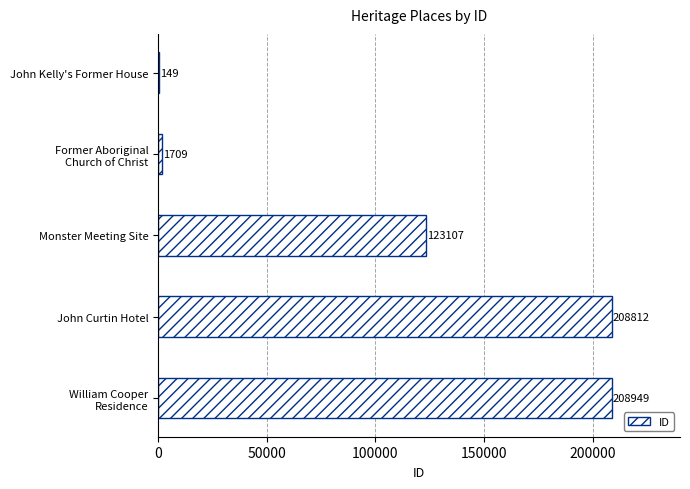

How many distinct data groups are displayed?

1